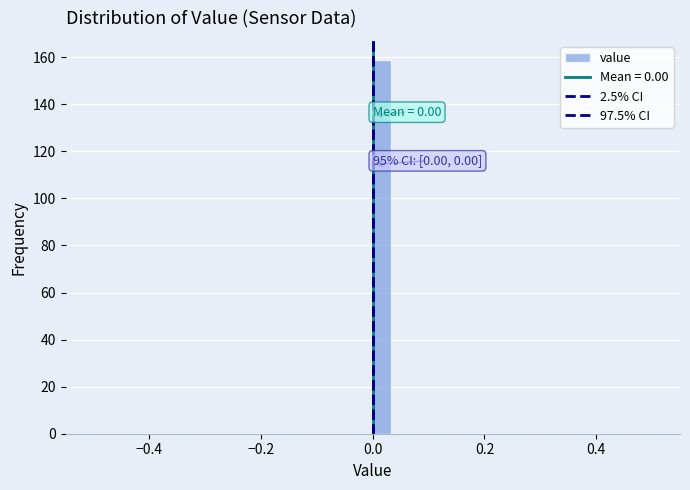

Around what value on the x-axis is the tallest bar? Give the approximate position of its centre, as read against the axis.

0.02